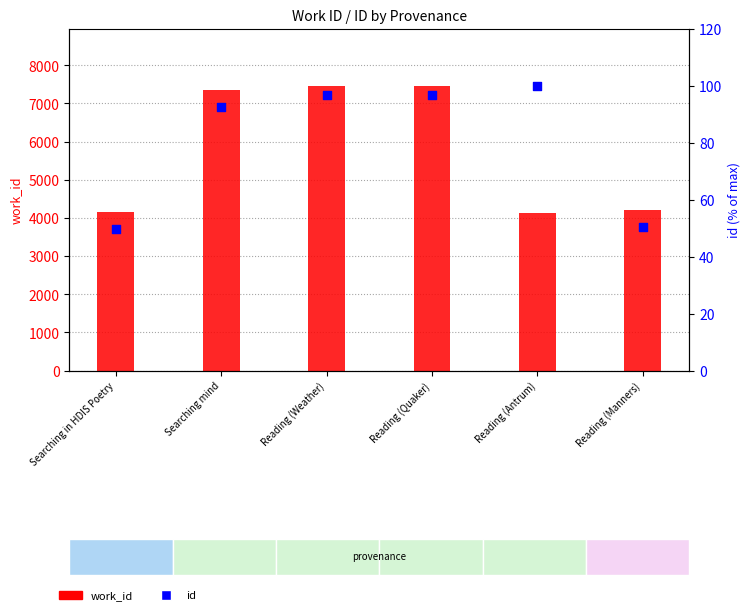

Is the value of work_id at Searching mind greater than the value of id at Reading (Weather)?

Yes